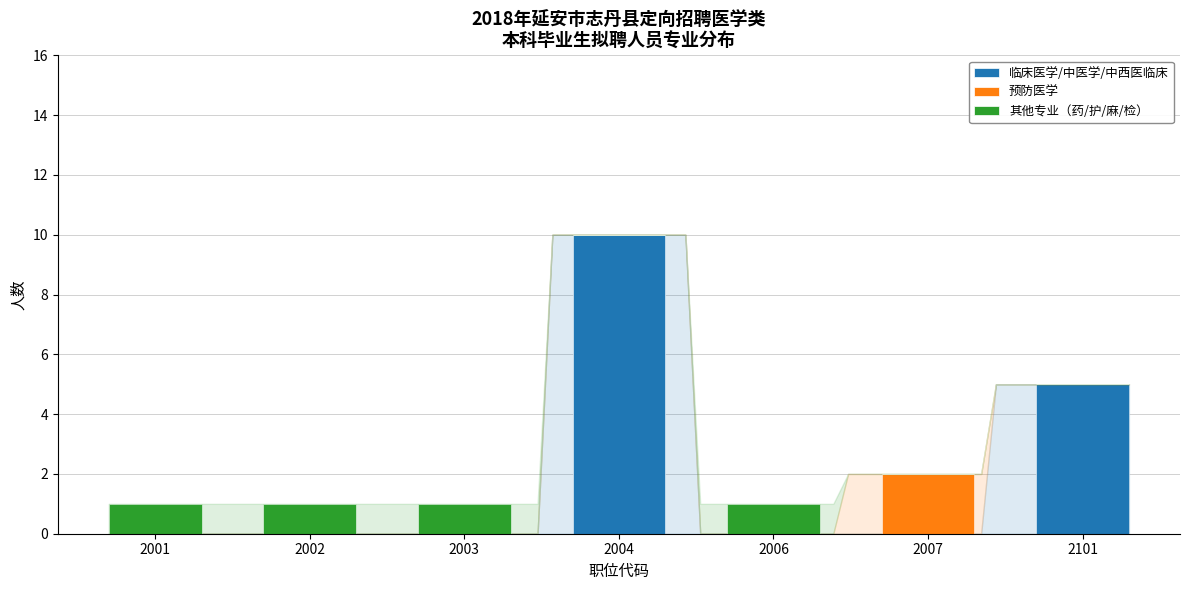

What is the sum of the 临床医学/中医学/中西医临床 values at 2007 and 2101?

5